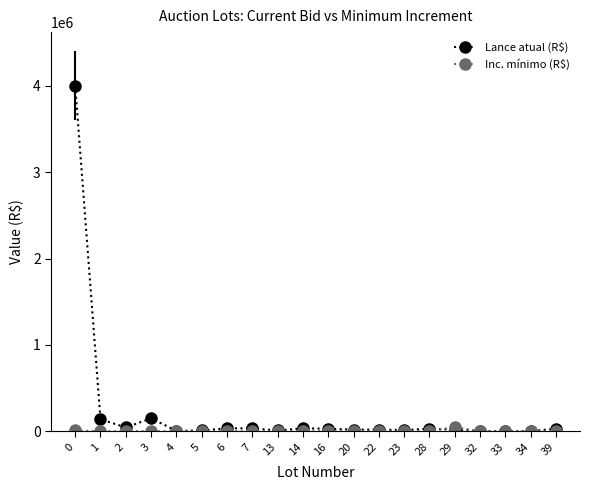

How many lines are shown in the chart?

2